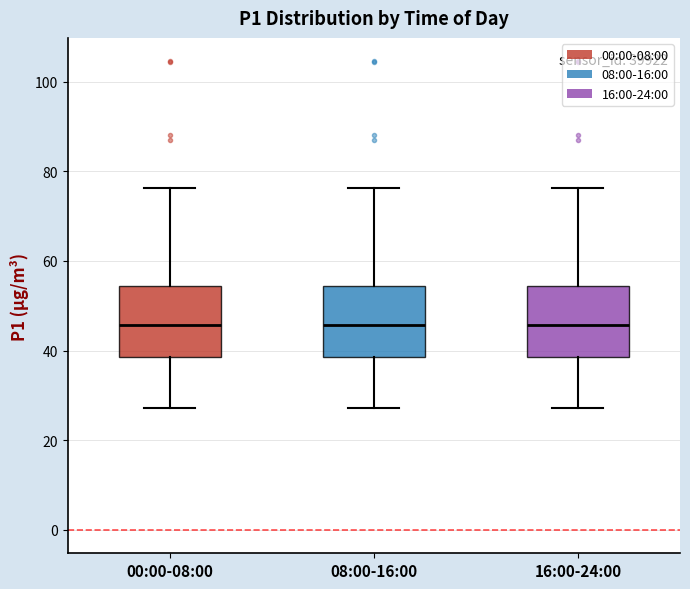

Reading left to right, transcribe this box plot: for each box, give where its median line is, the range the box spans, and where its two whiskers end, as read against the y-axis. The values are not printed on the chart, so give them approximately, as read against the axis.

00:00-08:00: median 46, box 38 to 54, whiskers 28 to 76
08:00-16:00: median 46, box 38 to 54, whiskers 28 to 76
16:00-24:00: median 46, box 38 to 54, whiskers 28 to 76